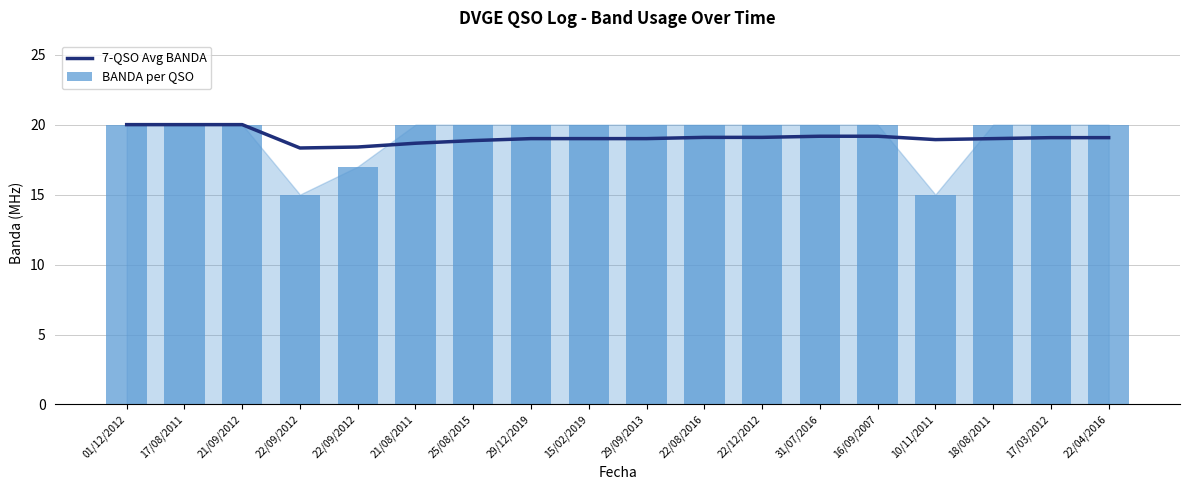

What is the label of the 1st bar from the right?

22/04/2016